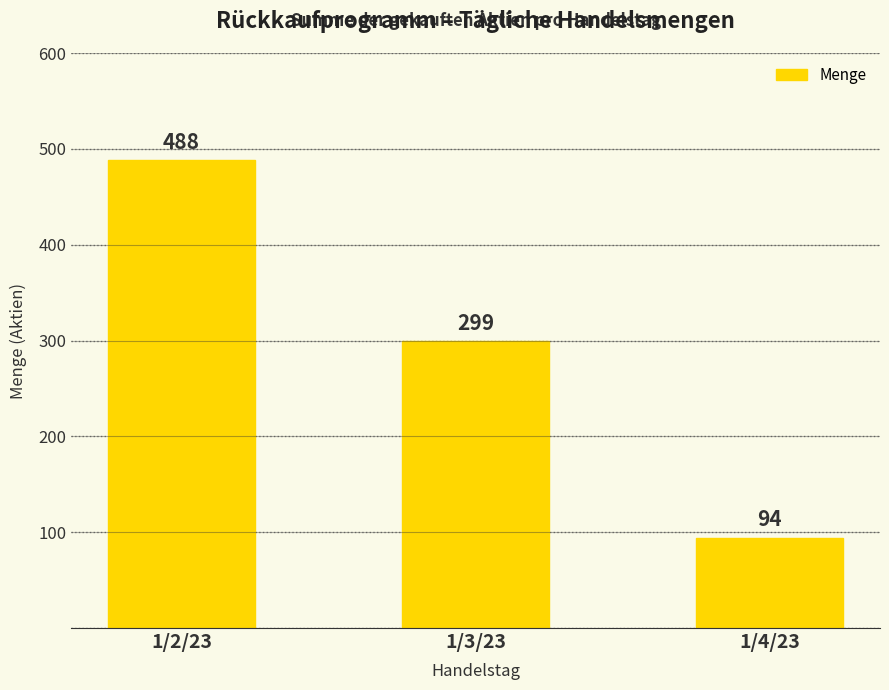

How many bars are there in total?

3